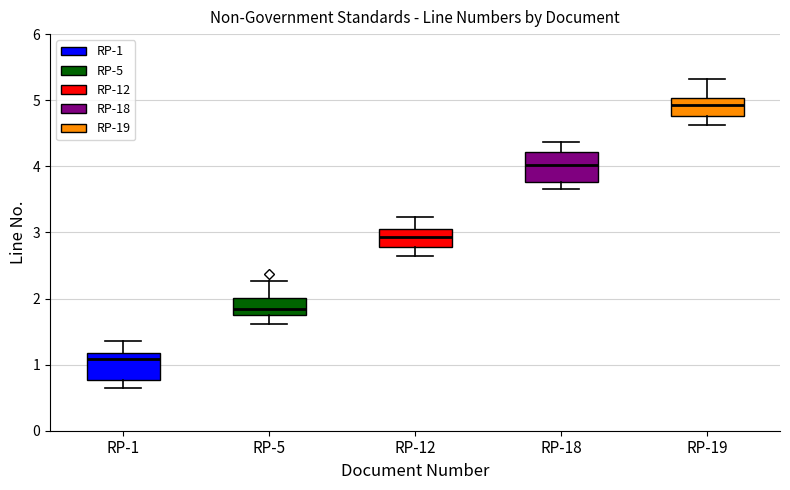

Reading left to right, read every box against the y-axis: the position of its median line, the range the box covers, and the ends of its whiskers. The values are not printed on the chart, so give them approximately, as read against the axis.

RP-1: median 1.1, box 0.8 to 1.2, whiskers 0.6 to 1.4
RP-5: median 1.8 (just above the box's lower edge), box 1.8 to 2.0, whiskers 1.6 to 2.3
RP-12: median 2.9, box 2.8 to 3.1, whiskers 2.6 to 3.2
RP-18: median 4.0, box 3.8 to 4.2, whiskers 3.7 to 4.4
RP-19: median 4.9, box 4.8 to 5.0, whiskers 4.6 to 5.3